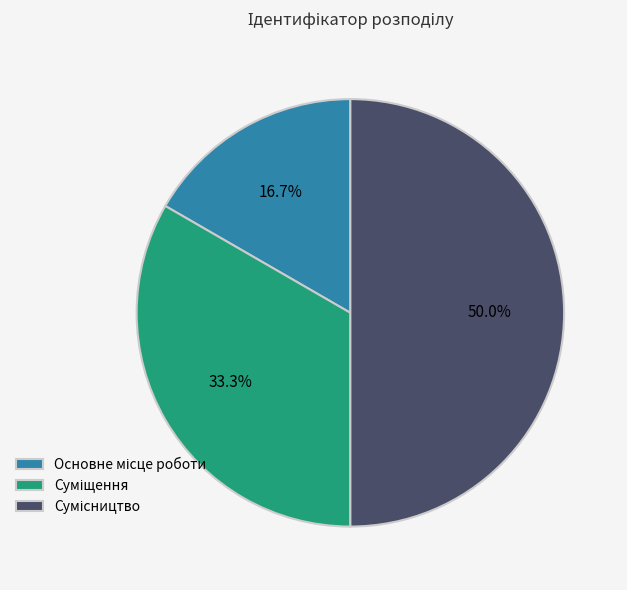

Is it true that Основне місце роботи is 10% of the pie?

False